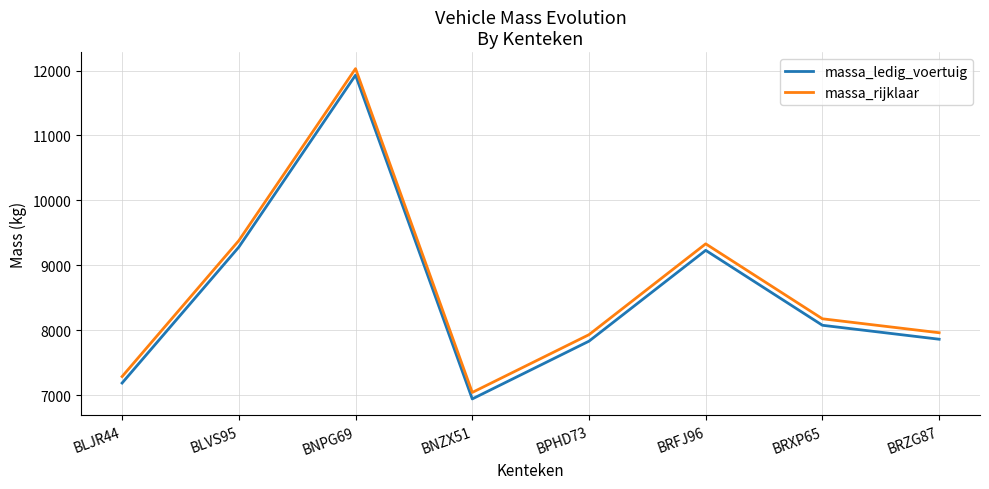

Where is the first local maximum for massa_ledig_voertuig?

BNPG69